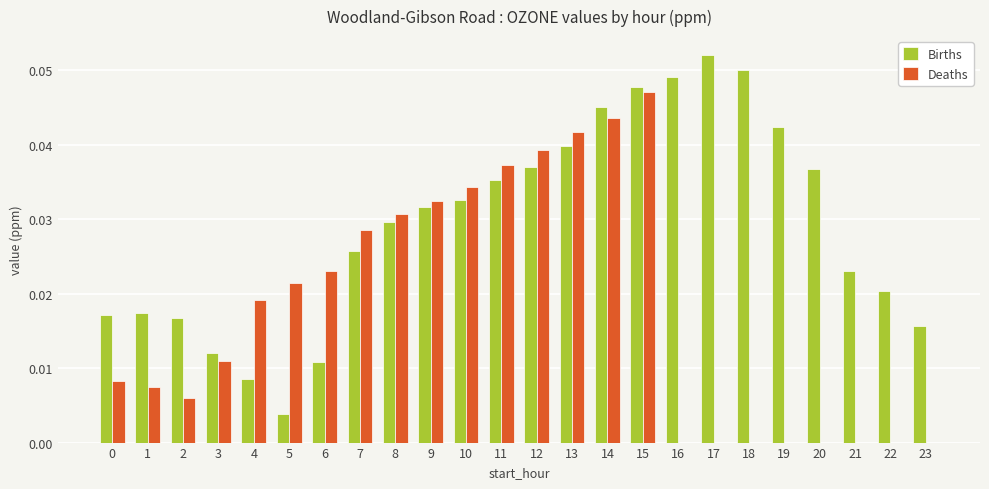

True or false: Deaths has a value of 0.1 at 14.

False